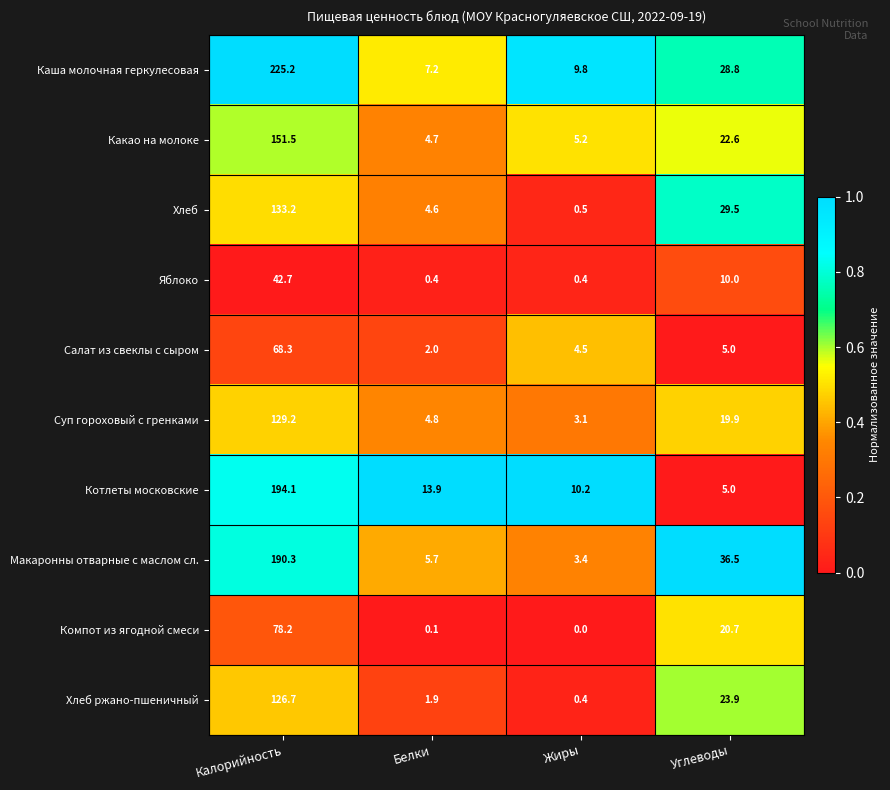

What is the total value across all series at Белки?

45.3